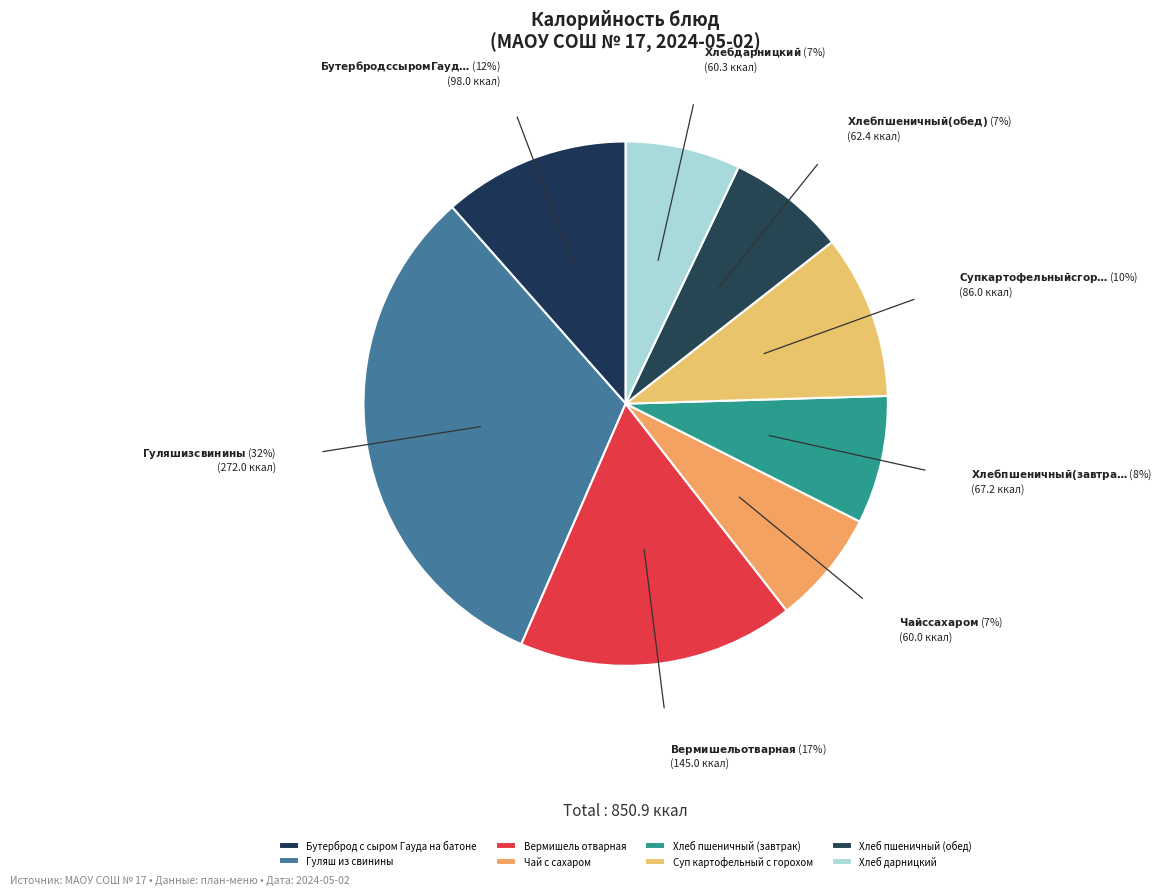

True or false: Вермишель отварная accounts for 17% of the total.

True